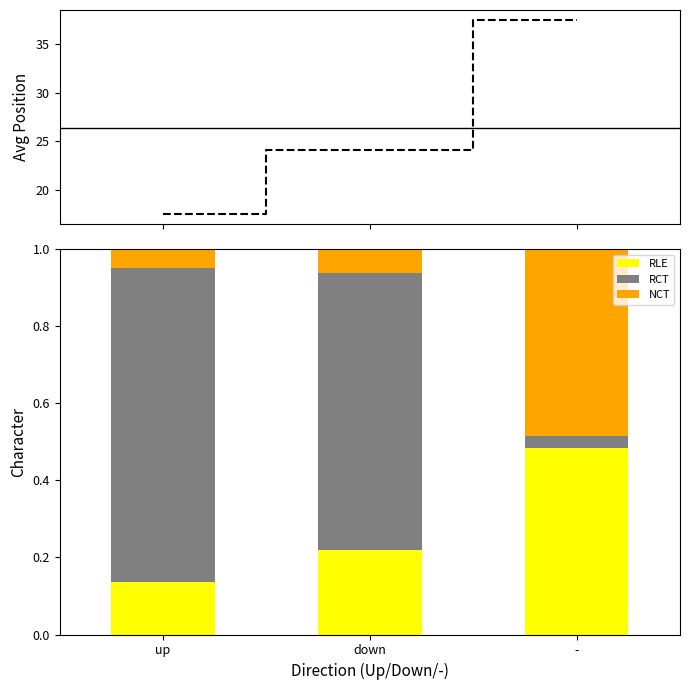

At which label does RLE reach its minimum?

up